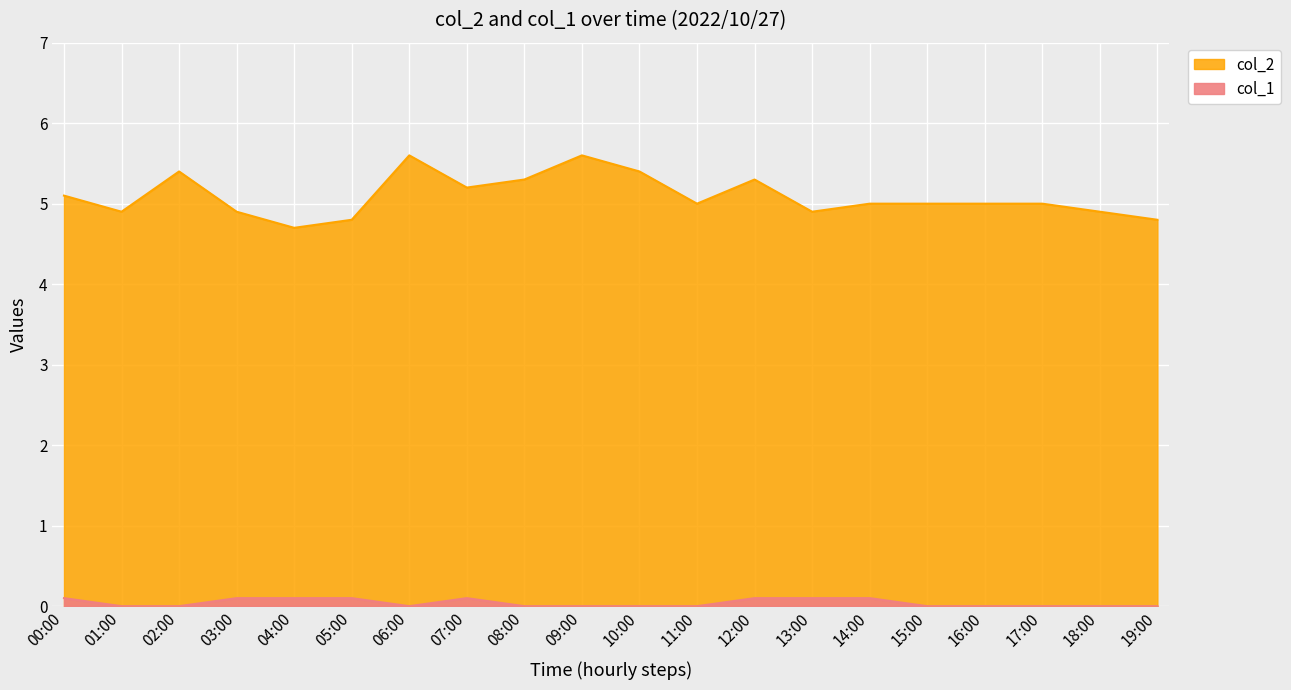

True or false: col_2 and col_1 intersect in this chart.

False